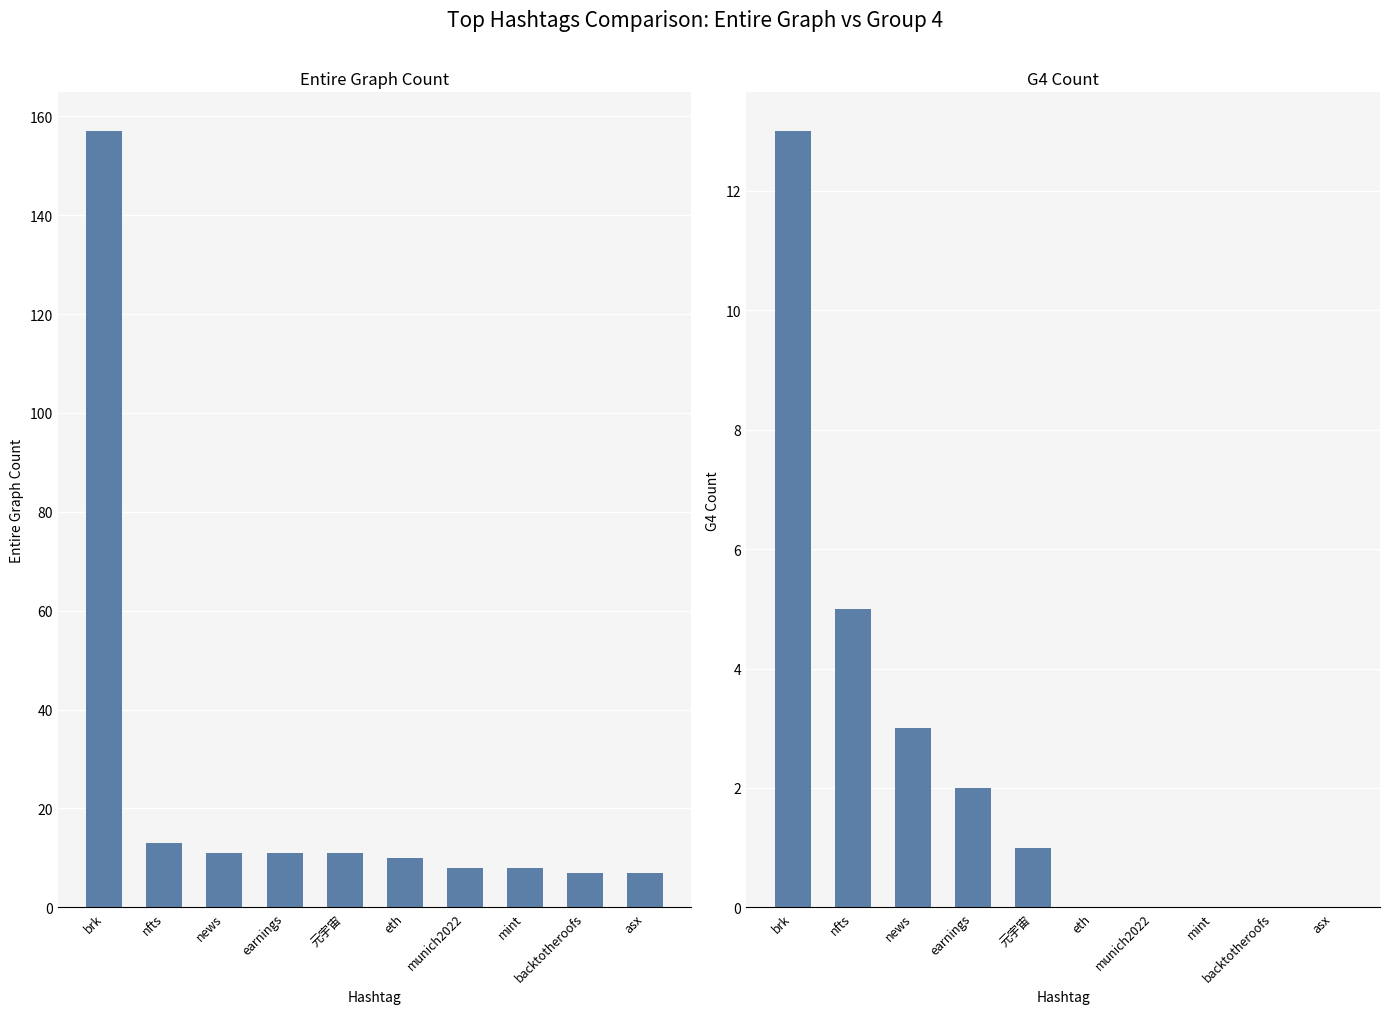

Which series has the largest total across all categories?

Entire Graph Count